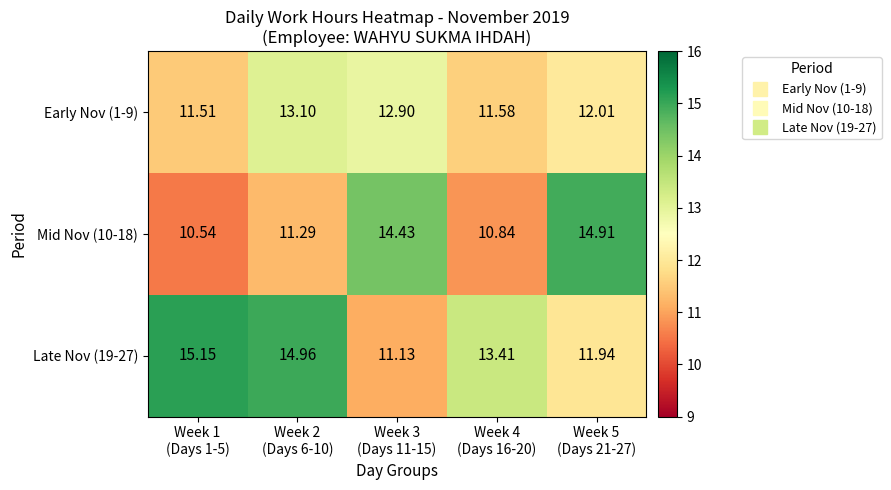

At which category is the sum across all series the highest?

Week 2
(Days 6-10)